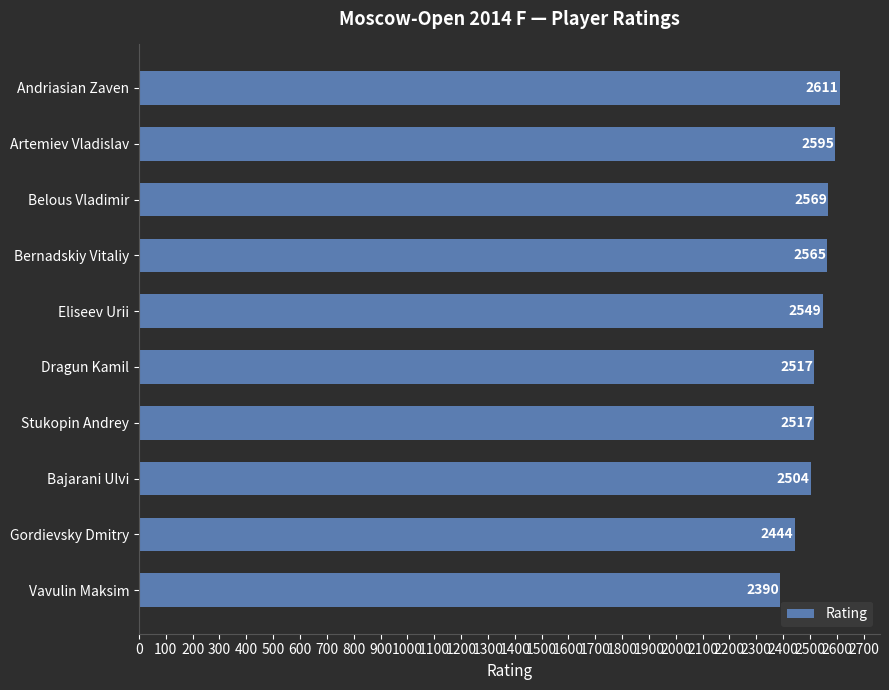

At which category does the chart reach its peak across all series?

Andriasian Zaven